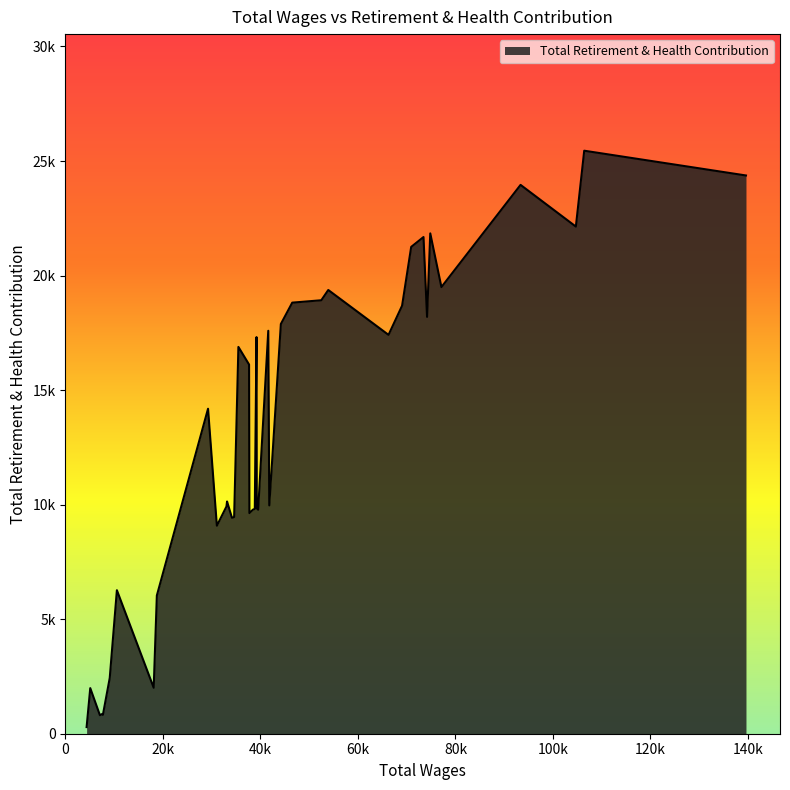

Does the chart display data point markers on the line(s)?

No